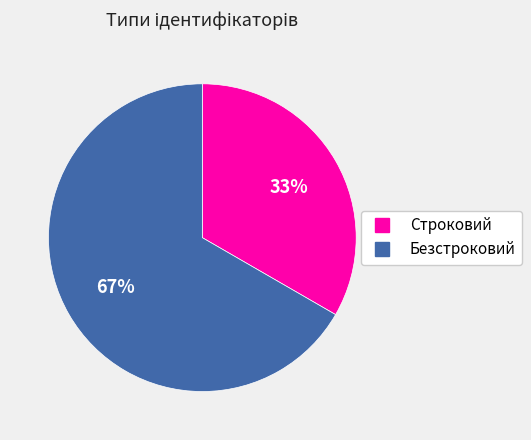

True or false: Безстроковий accounts for 67% of the total.

True